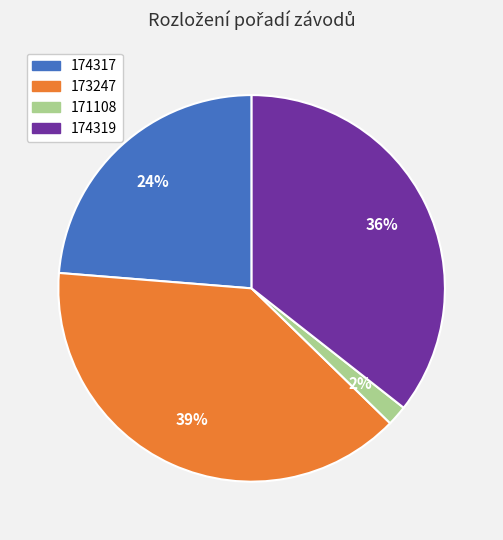

Count the number of slices in the pie.

4